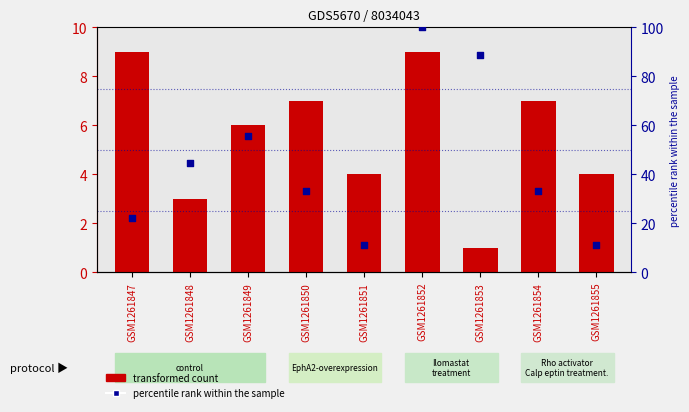

What is the total value across all series at GSM1261854?

40.3